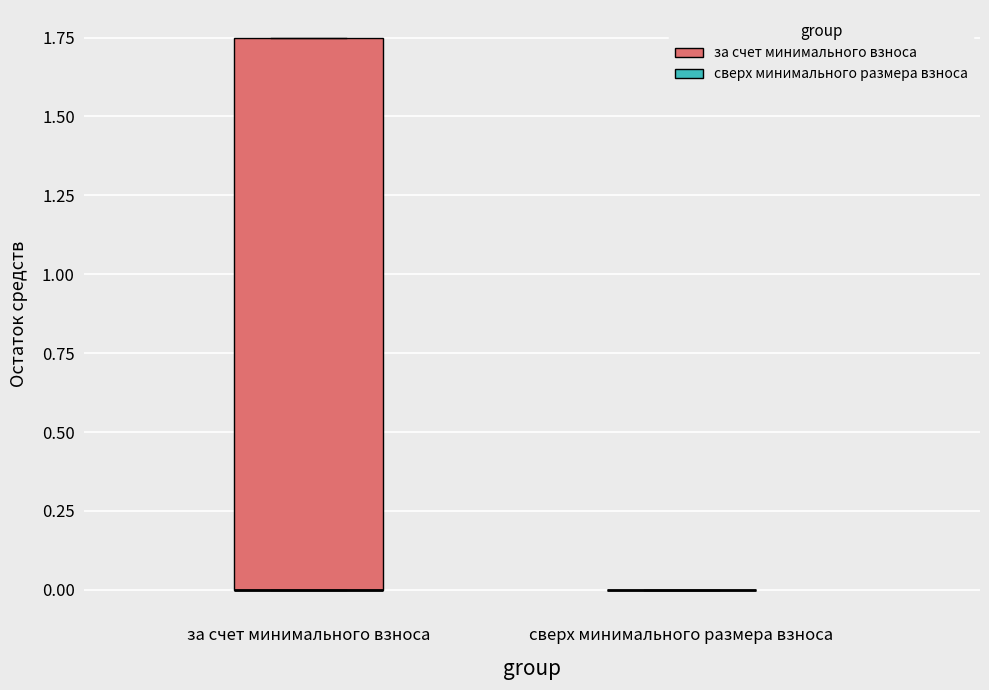

Comparing the boxes themselves (not the whiskers), which one is the tallest?

за счет минимального взноса